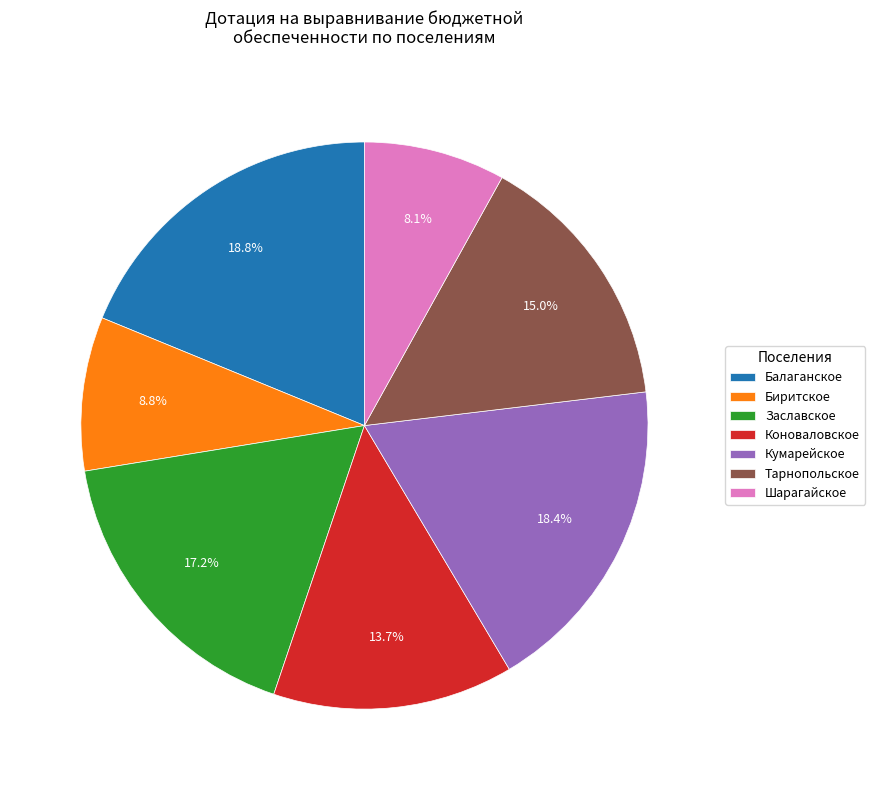

What is the total percentage of Коноваловское and Балаганское?

32.5%